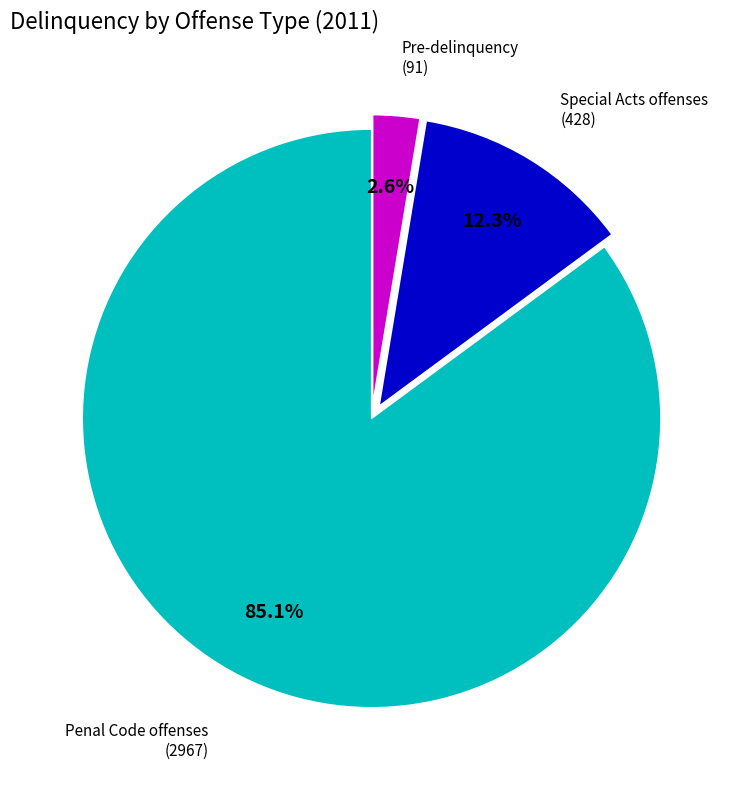

Is there any slice that represents more than half of the pie?

Yes